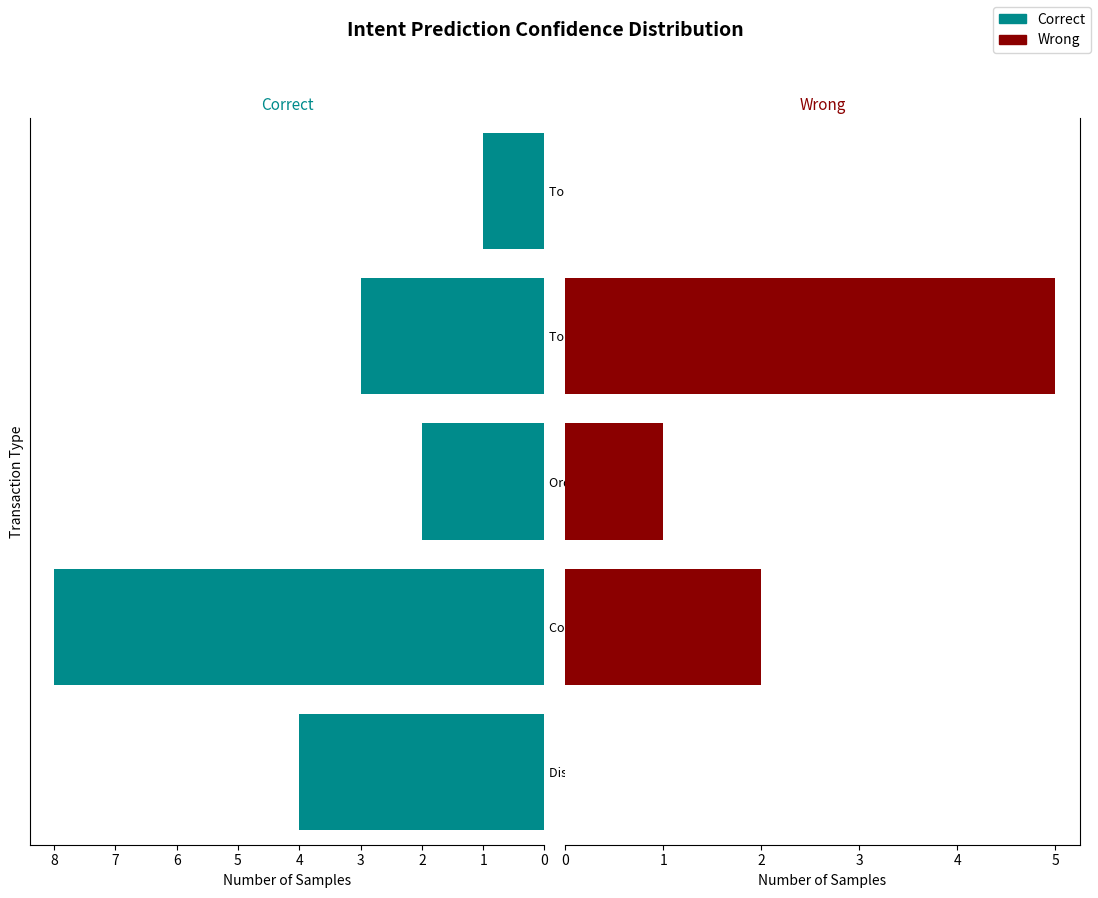

Rank the series by their maximum value, from lowest to highest.

Wrong, Correct